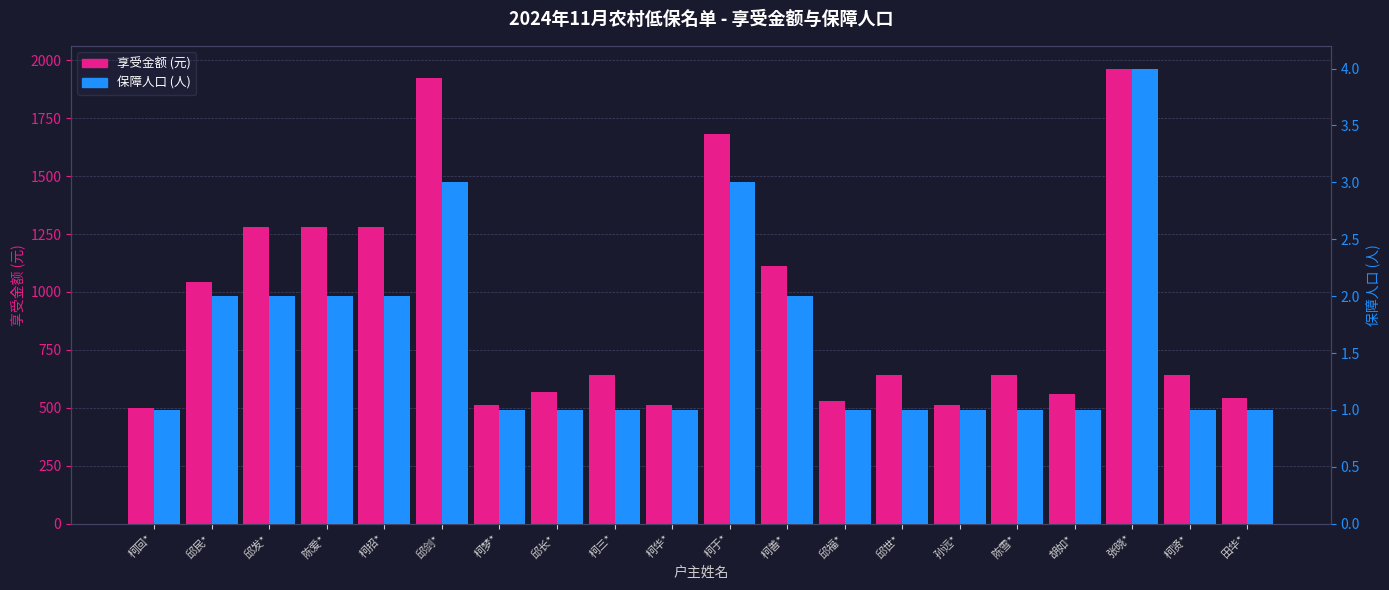

Are the bars grouped side by side (vs. stacked)?

Yes